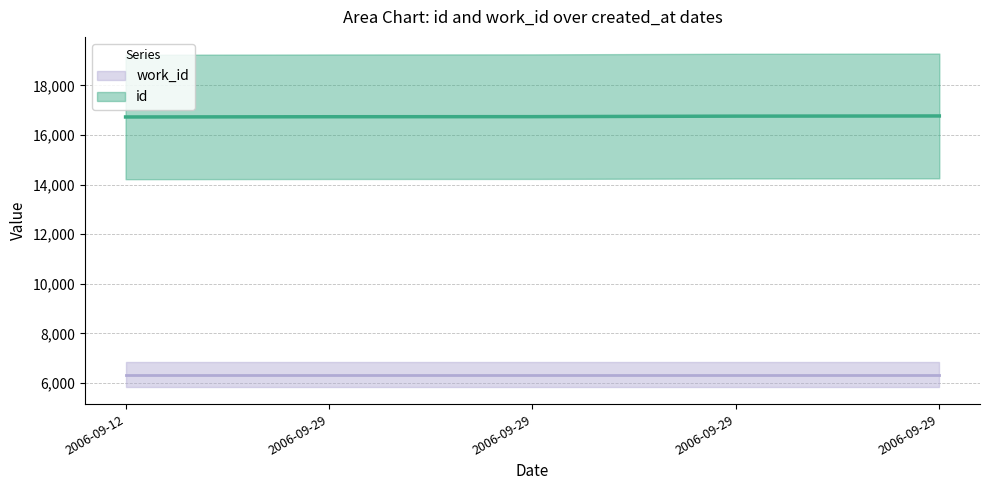

Rank the categories by value from lowest to highest.

2006-09-12, 2006-09-29, 2006-09-29, 2006-09-29, 2006-09-29